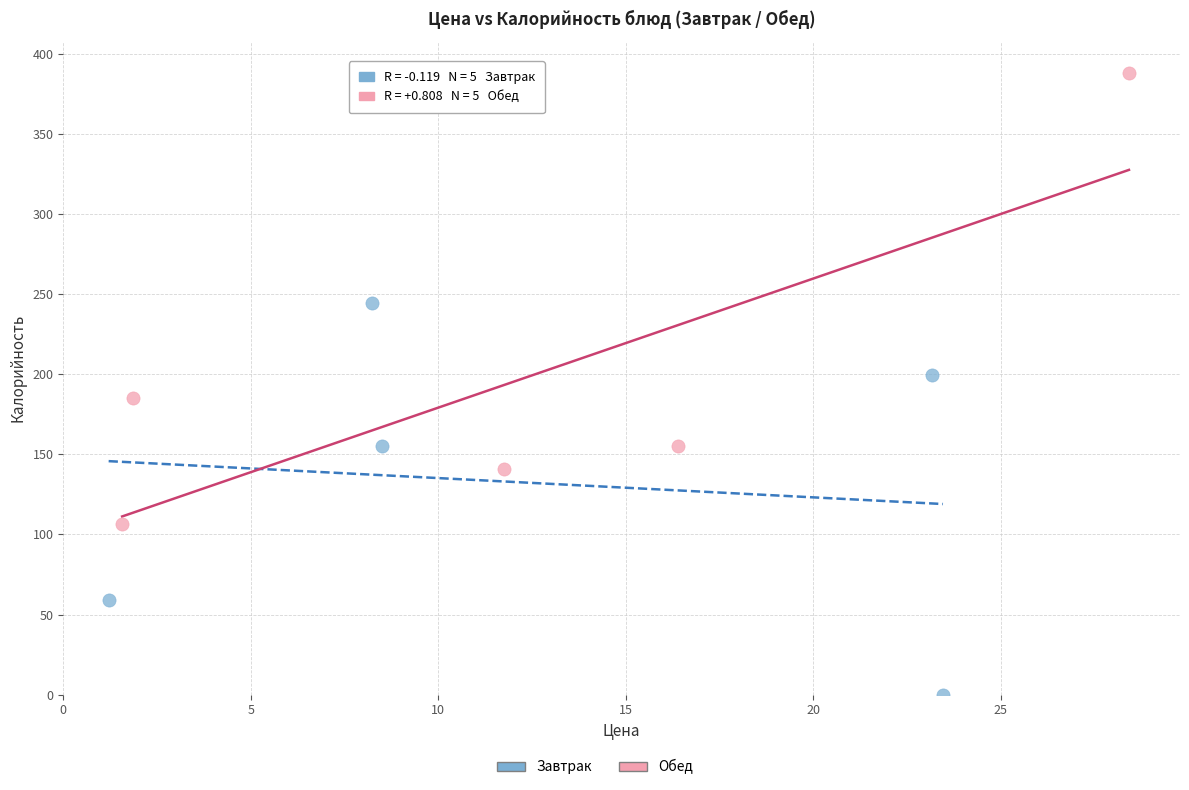

Which series has the widest spread of Y values?

Обед